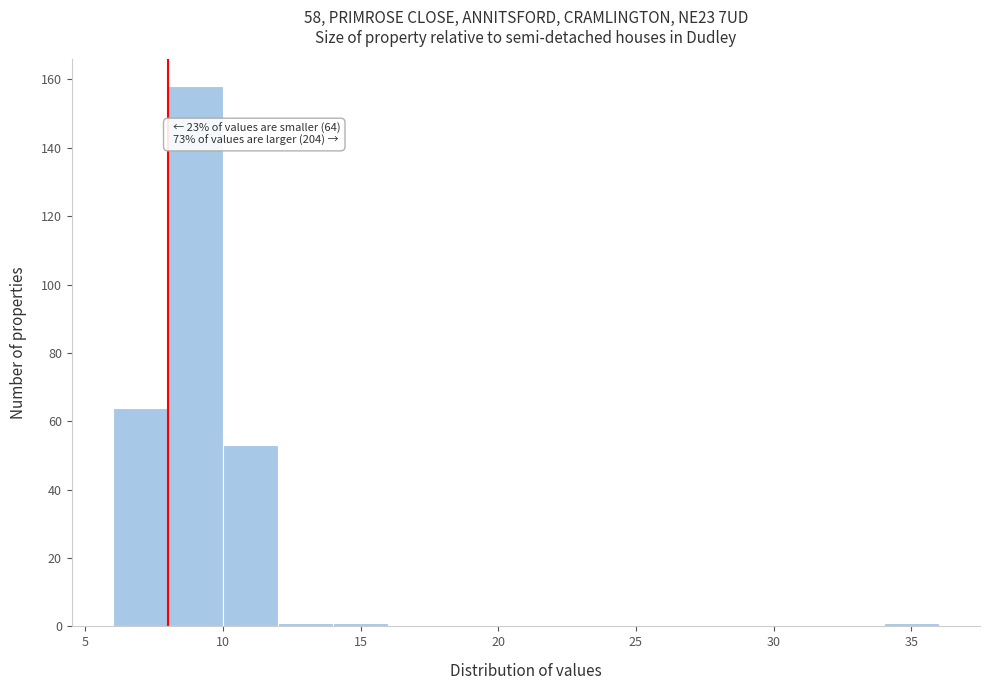

Which range on the x-axis has the tallest bar?

8 to 10